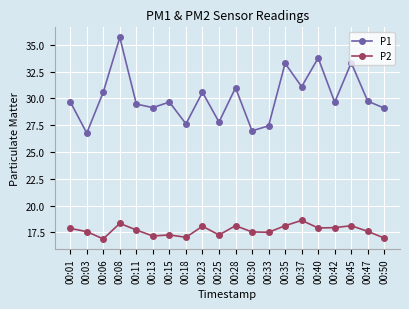

What is the maximum value shown in the chart?

35.7